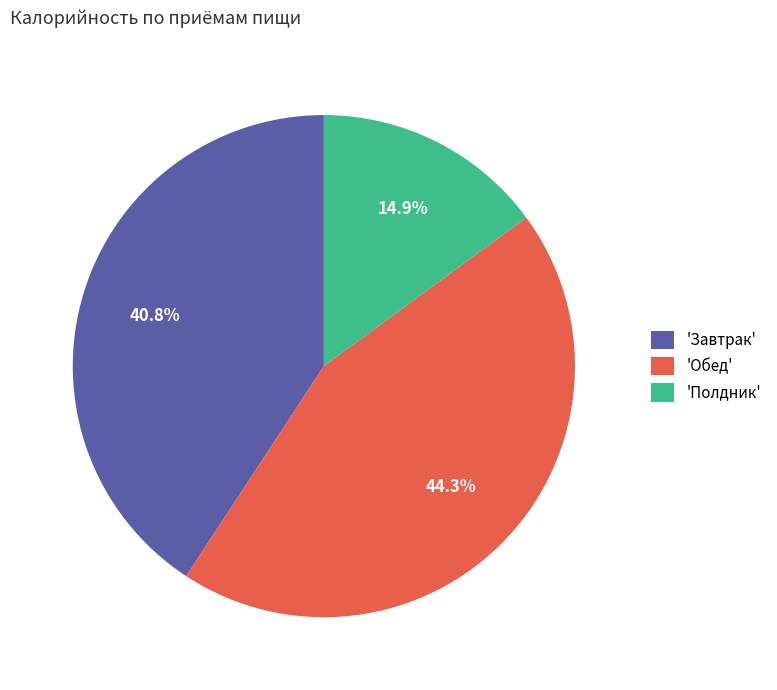

What percentage do 'Завтрак' and 'Обед' together represent?

85.1%